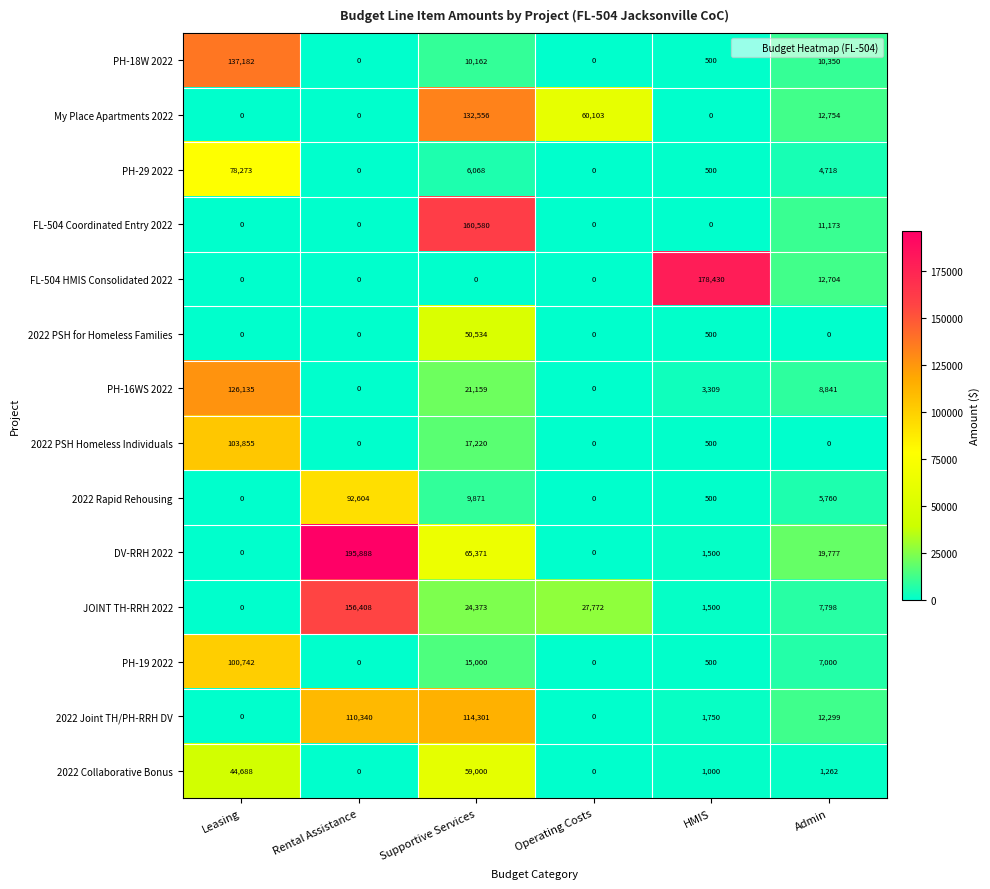

Which series has the largest total across all categories?

DV-RRH 2022